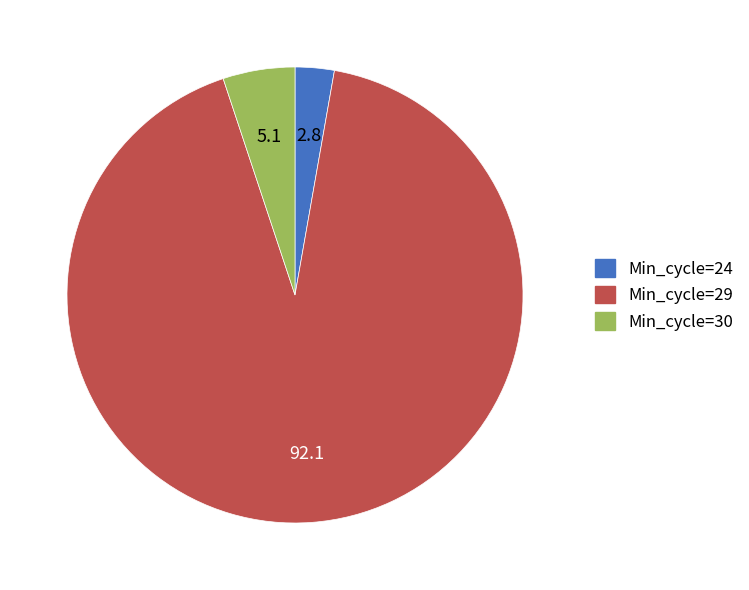

Is it true that Min_cycle=29 is 26% of the pie?

False